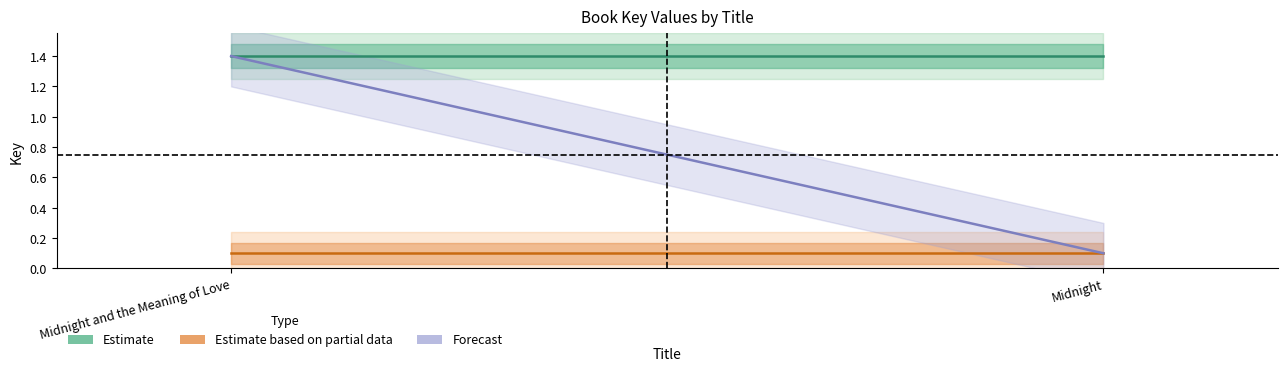

What position from the right is Midnight?

1